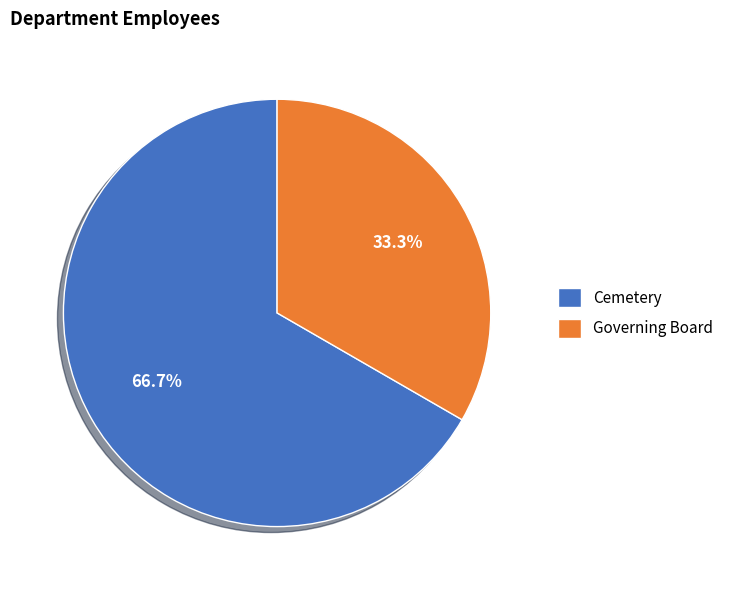

Is it true that Cemetery is 67% of the pie?

True